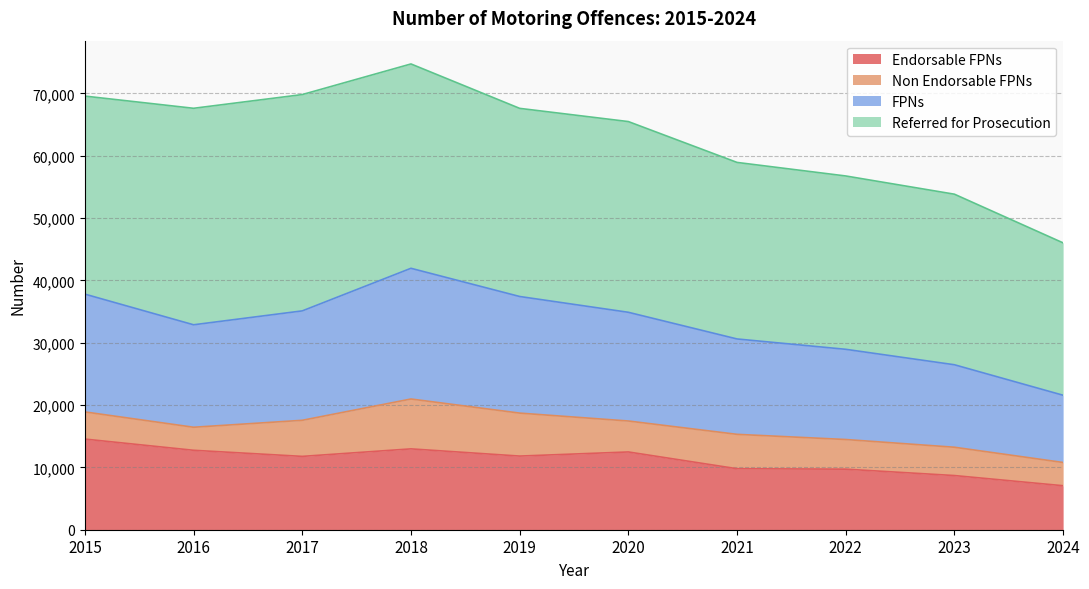

The Endorsable FPNs series shows 19647 at 2019. True or false?

False